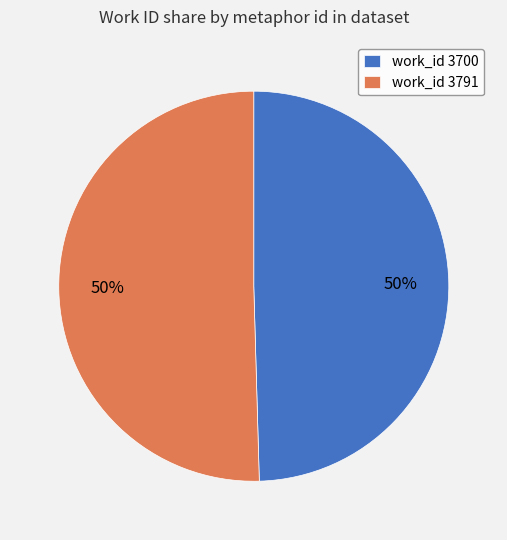

How many slices are in this pie chart?

2